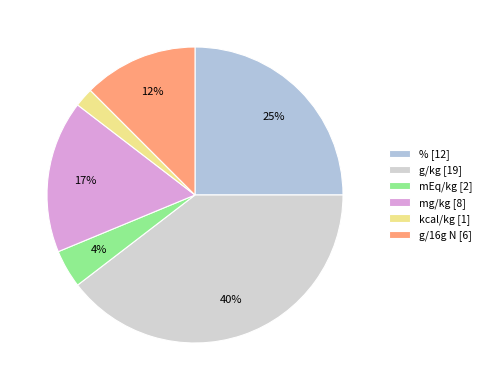

What is the smallest slice in the pie chart?

kcal/kg [1]